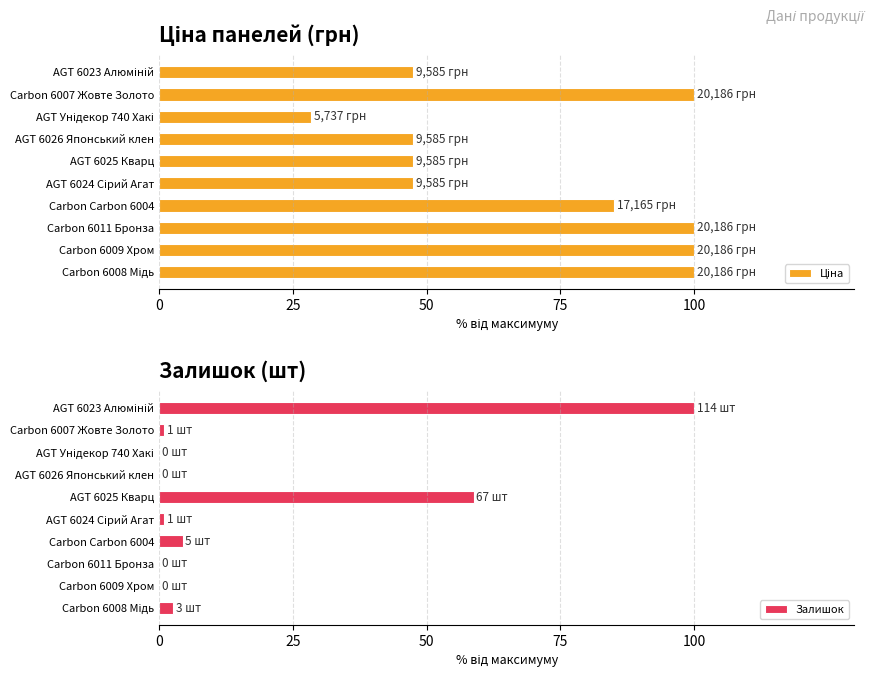

The value of Залишок at Carbon Carbon 6004 is 4.4. True or false?

True